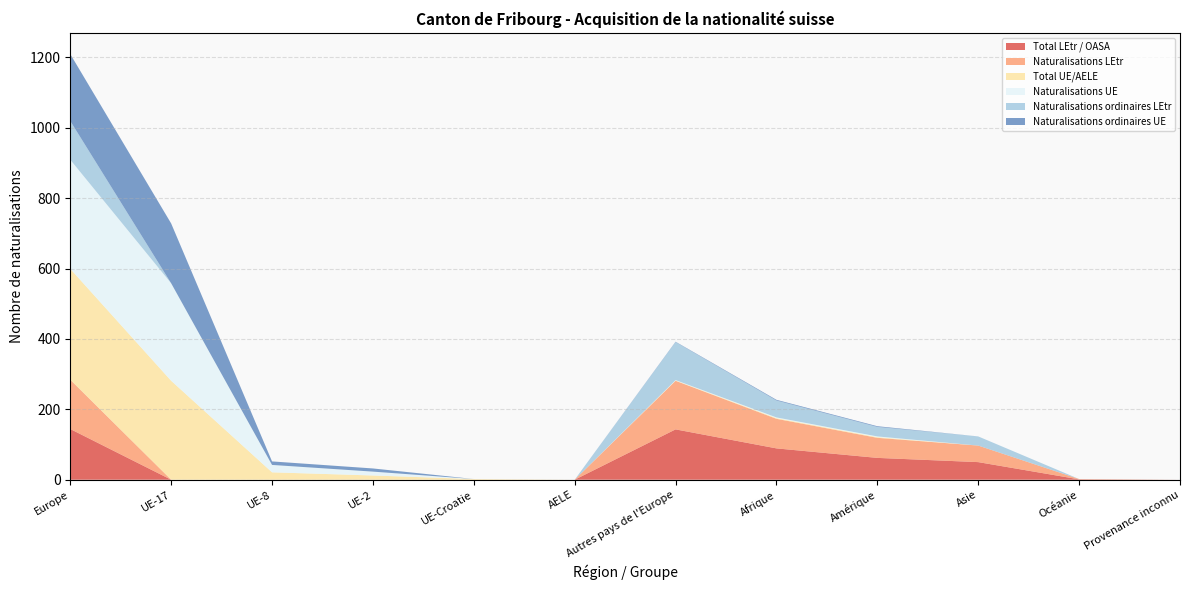

Reading left to right, list all the values displayed in this chart.

Total LEtr / OASA: 144	0	0	0	0	0	143	89	62	50	1	0
Naturalisations LEtr: 140	0	0	0	0	0	138	84	57	47	1	0
Total UE/AELE: 315	281	21	12	2	0	1	2	2	0	0	0
Naturalisations UE: 310	277	21	11	0	0	1	2	2	0	0	0
Naturalisations ordinaires LEtr: 110	0	0	0	0	0	108	48	27	26	0	0
Naturalisations ordinaires UE: 190	170	10	9	0	0	1	2	2	0	0	0